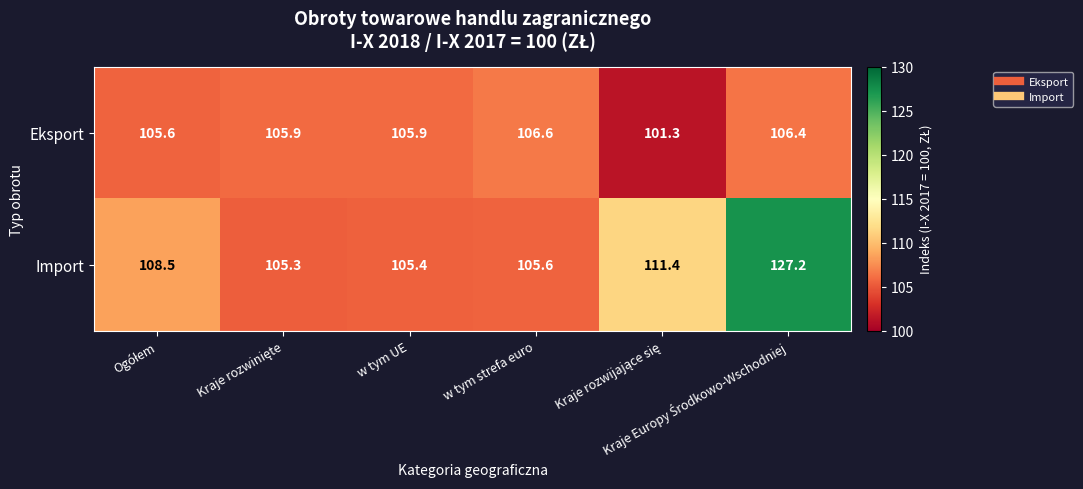

List the series in order of their peak value, highest first.

Import, Eksport